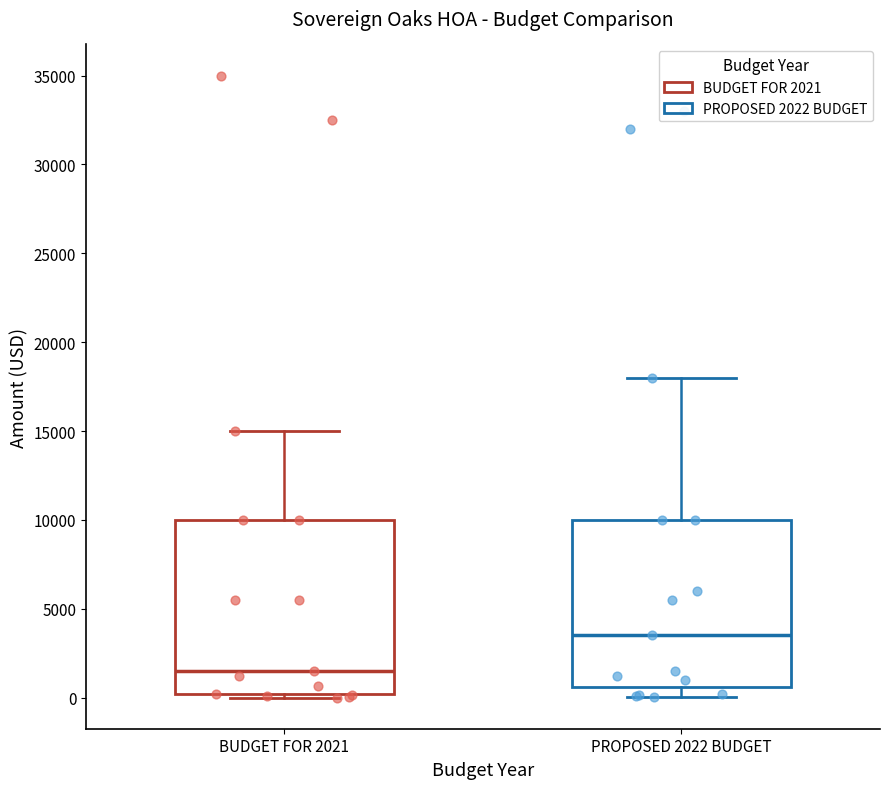

Where does the lower whisker of the box for PROPOSED 2022 BUDGET end on the y-axis? The values are not printed on the chart, so give them approximately, as read against the axis.

0